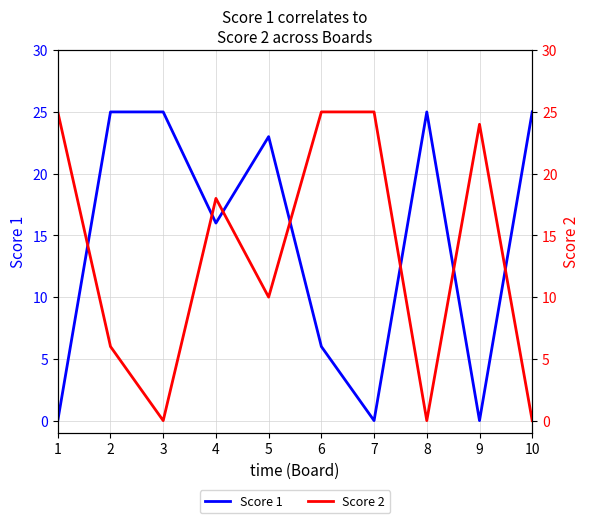

Is it true that Score 2 equals 25 at 6?

True